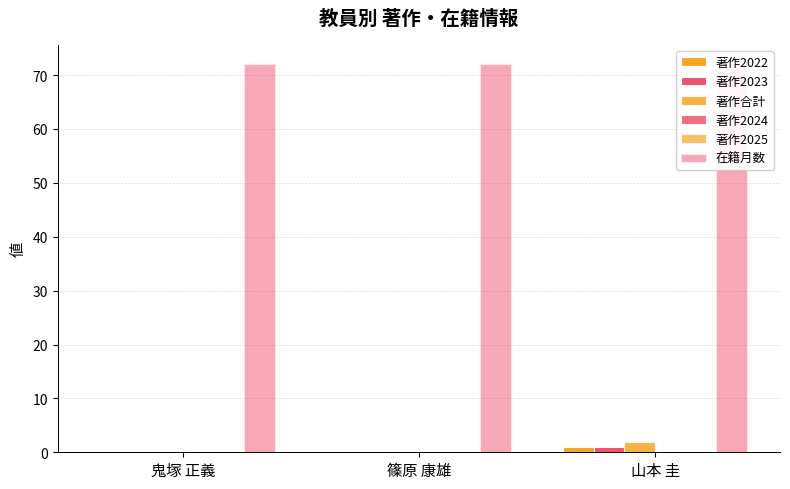

Rank the series by their maximum value, from highest to lowest.

在籍月数, 著作合計, 著作2022, 著作2023, 著作2024, 著作2025